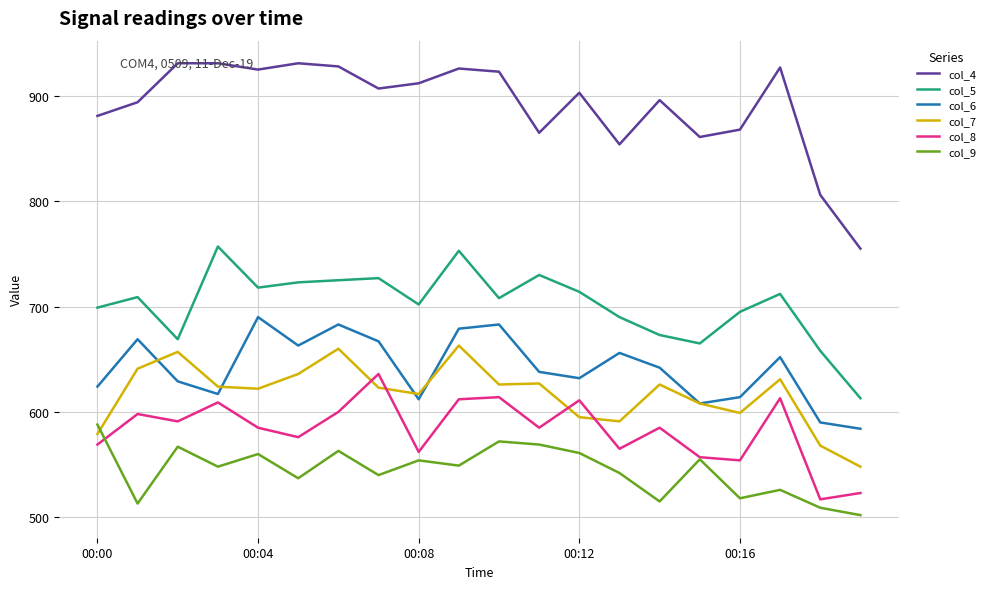

Which series has the largest total across all categories?

col_4